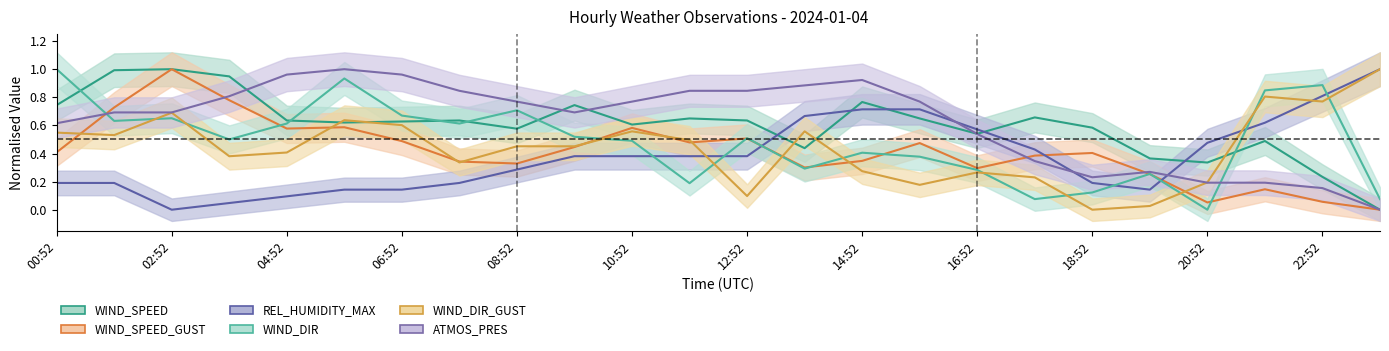

Reading left to right, extract all data points from this chart.

WIND_SPEED: 00:52=0.7	01:52=1.0	02:52=1.0	03:52=0.9	04:52=0.6	05:52=0.6	06:52=0.6	07:52=0.6	08:52=0.6	09:52=0.7	10:52=0.6	11:52=0.6	12:52=0.6	13:52=0.4	14:52=0.8	15:52=0.6	16:52=0.5	17:52=0.7	18:52=0.6	19:52=0.4	20:52=0.3	21:52=0.5	22:52=0.2	23:52=0.0
WIND_DIR: 00:52=1.0	01:52=0.6	02:52=0.7	03:52=0.5	04:52=0.6	05:52=0.9	06:52=0.7	07:52=0.6	08:52=0.7	09:52=0.5	10:52=0.5	11:52=0.2	12:52=0.5	13:52=0.3	14:52=0.4	15:52=0.4	16:52=0.3	17:52=0.1	18:52=0.1	19:52=0.3	20:52=0.0	21:52=0.8	22:52=0.9	23:52=0.1
WIND_SPEED_GUST: 00:52=0.4	01:52=0.7	02:52=1.0	03:52=0.8	04:52=0.6	05:52=0.6	06:52=0.5	07:52=0.3	08:52=0.3	09:52=0.4	10:52=0.6	11:52=0.5	12:52=0.5	13:52=0.3	14:52=0.3	15:52=0.5	16:52=0.3	17:52=0.4	18:52=0.4	19:52=0.3	20:52=0.1	21:52=0.1	22:52=0.1	23:52=0.0
WIND_DIR_GUST: 00:52=0.5	01:52=0.5	02:52=0.7	03:52=0.4	04:52=0.4	05:52=0.6	06:52=0.6	07:52=0.3	08:52=0.5	09:52=0.5	10:52=0.6	11:52=0.5	12:52=0.1	13:52=0.6	14:52=0.3	15:52=0.2	16:52=0.3	17:52=0.2	18:52=0.0	19:52=0.0	20:52=0.2	21:52=0.8	22:52=0.8	23:52=1.0
REL_HUMIDITY_MAX: 00:52=0.2	01:52=0.2	02:52=0.0	03:52=0.0	04:52=0.1	05:52=0.1	06:52=0.1	07:52=0.2	08:52=0.3	09:52=0.4	10:52=0.4	11:52=0.4	12:52=0.4	13:52=0.7	14:52=0.7	15:52=0.7	16:52=0.6	17:52=0.4	18:52=0.2	19:52=0.1	20:52=0.5	21:52=0.6	22:52=0.8	23:52=1.0
ATMOS_PRES: 00:52=0.6	01:52=0.7	02:52=0.7	03:52=0.8	04:52=1.0	05:52=1.0	06:52=1.0	07:52=0.8	08:52=0.8	09:52=0.7	10:52=0.8	11:52=0.8	12:52=0.8	13:52=0.9	14:52=0.9	15:52=0.8	16:52=0.5	17:52=0.3	18:52=0.2	19:52=0.3	20:52=0.2	21:52=0.2	22:52=0.2	23:52=0.0